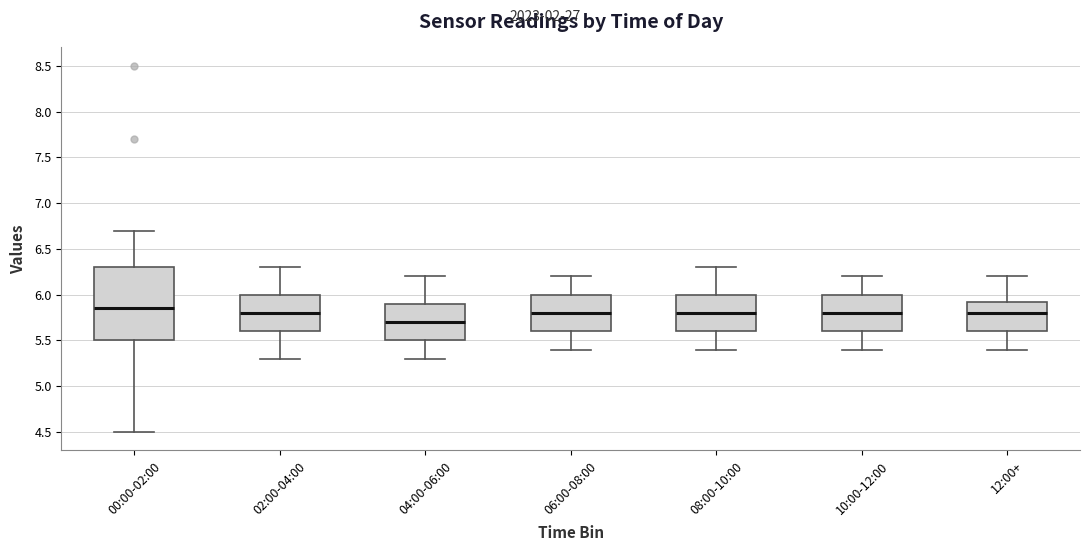

Reading left to right, read every box against the y-axis: the position of its median line, the range the box covers, and the ends of its whiskers. The values are not printed on the chart, so give them approximately, as read against the axis.

00:00-02:00: median 5.85, box 5.50 to 6.30, whiskers 4.50 to 6.70
02:00-04:00: median 5.80, box 5.60 to 6.00, whiskers 5.30 to 6.30
04:00-06:00: median 5.70, box 5.50 to 5.90, whiskers 5.30 to 6.20
06:00-08:00: median 5.80, box 5.60 to 6.00, whiskers 5.40 to 6.20
08:00-10:00: median 5.80, box 5.60 to 6.00, whiskers 5.40 to 6.30
10:00-12:00: median 5.80, box 5.60 to 6.00, whiskers 5.40 to 6.20
12:00+: median 5.80, box 5.60 to 5.95, whiskers 5.40 to 6.20